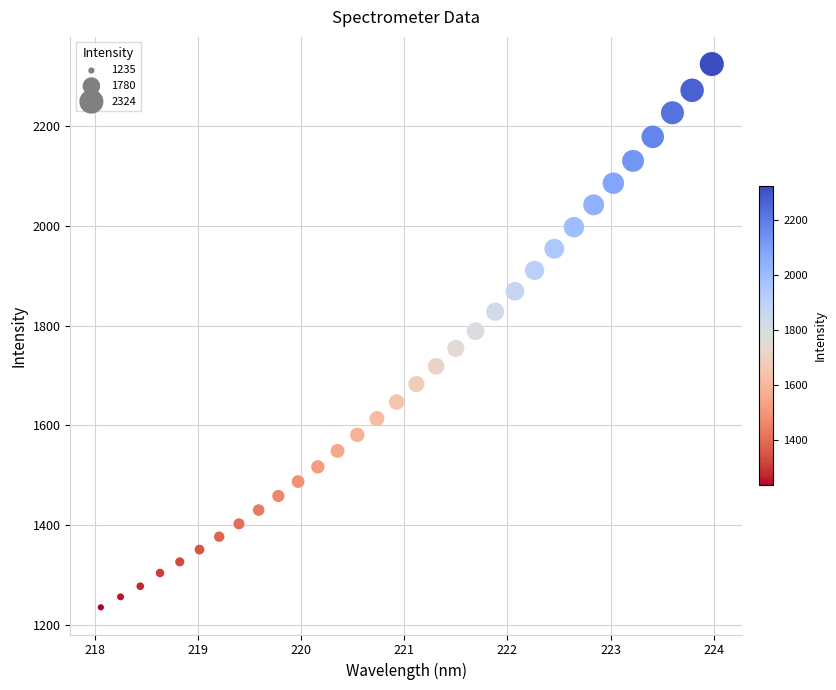

What is the range of Y values (max minus min)?

1089.6